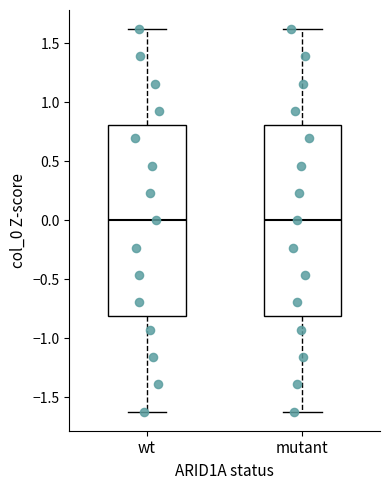

Reading left to right, transcribe this box plot: for each box, give where its median line is, the range the box spans, and where its two whiskers end, as read against the y-axis. The values are not printed on the chart, so give them approximately, as read against the axis.

wt: median 0.0, box -0.8 to 0.8, whiskers -1.6 to 1.6
mutant: median 0.0, box -0.8 to 0.8, whiskers -1.6 to 1.6